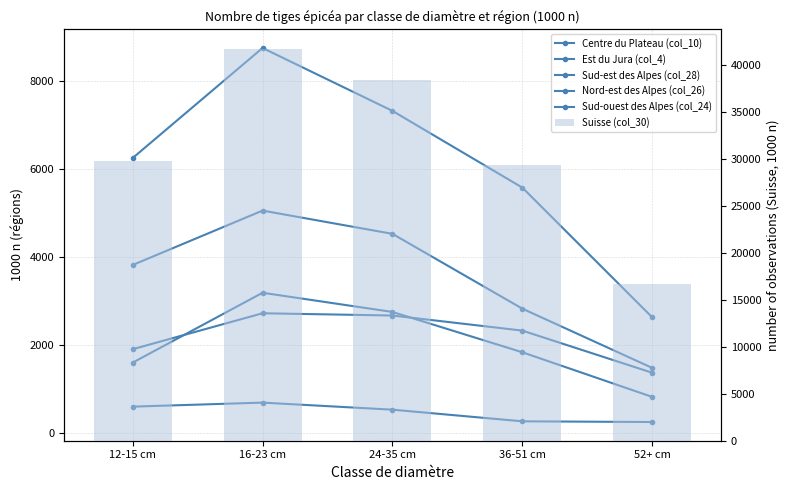

How many distinct data groups are displayed?

6